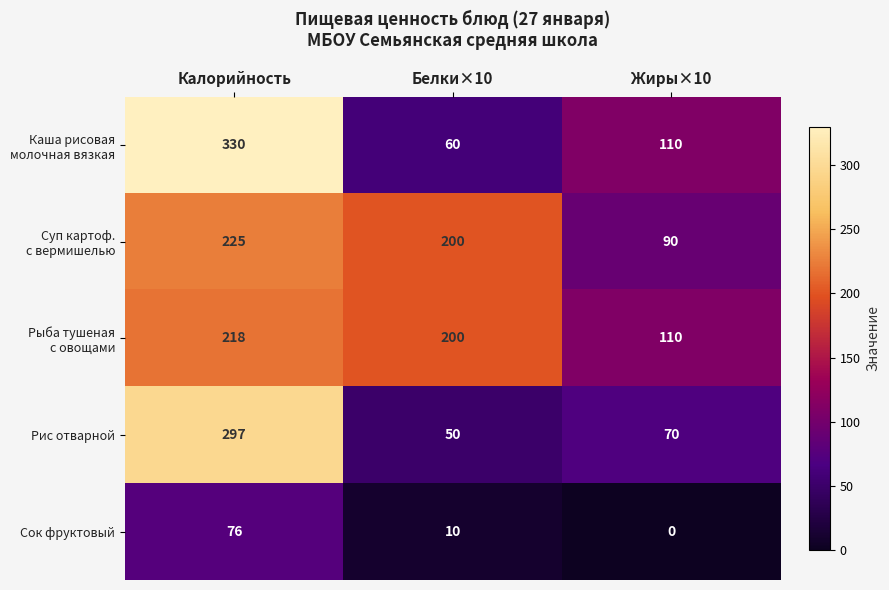

At which category is the sum across all series the highest?

Калорийность